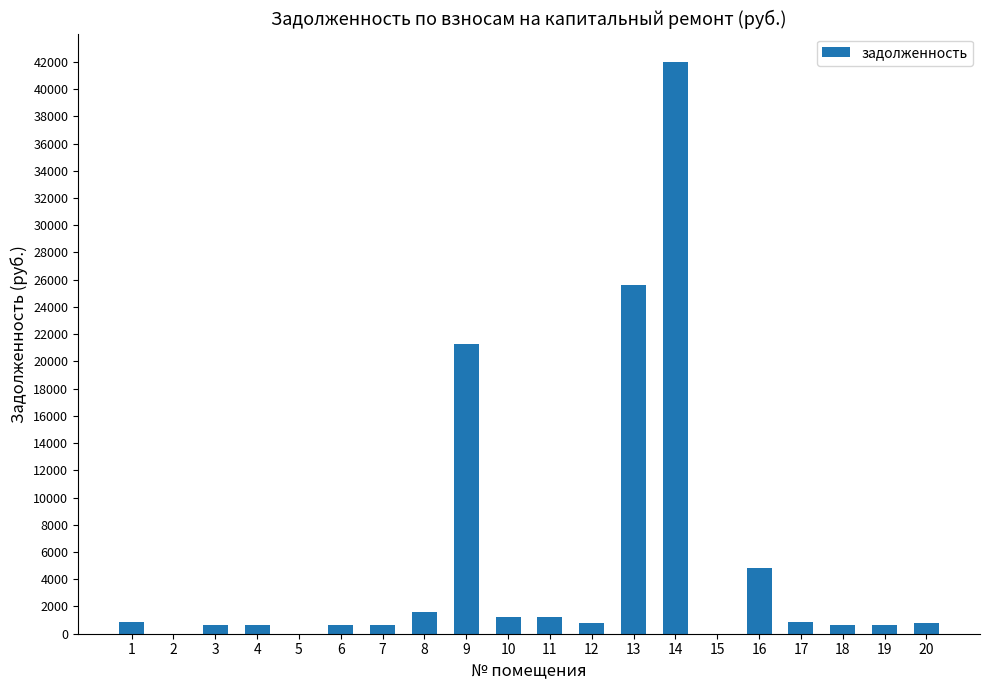

How many values exceed 801?

11